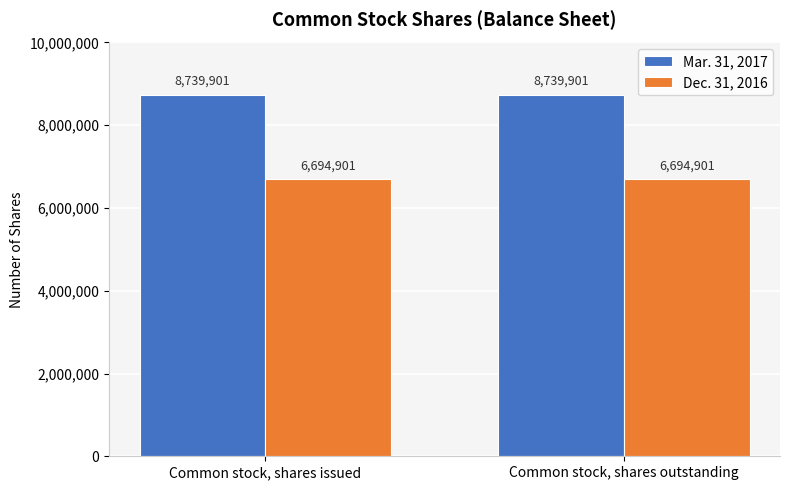

Which series has the largest total across all categories?

Mar. 31, 2017